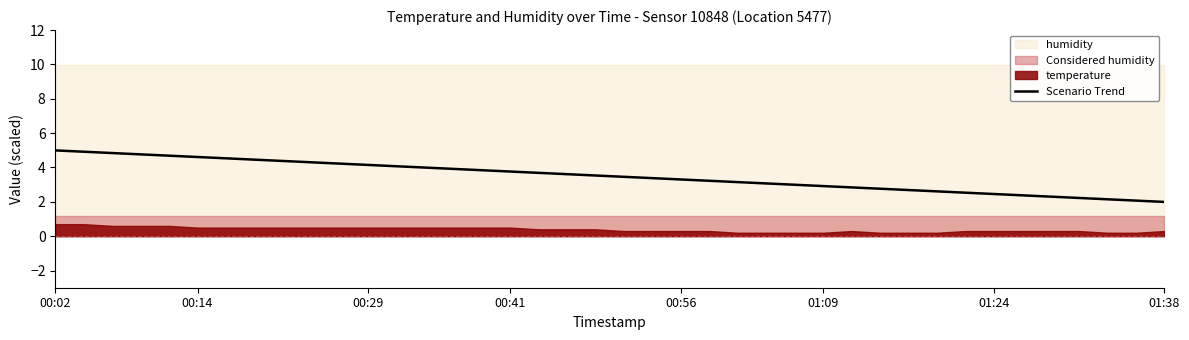

What is the sum of all values?

139.8